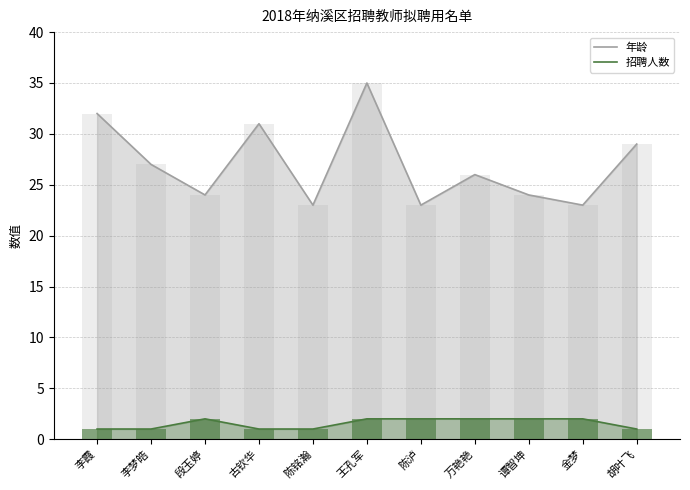

Where does the 年龄 series first go above 26?

李霞